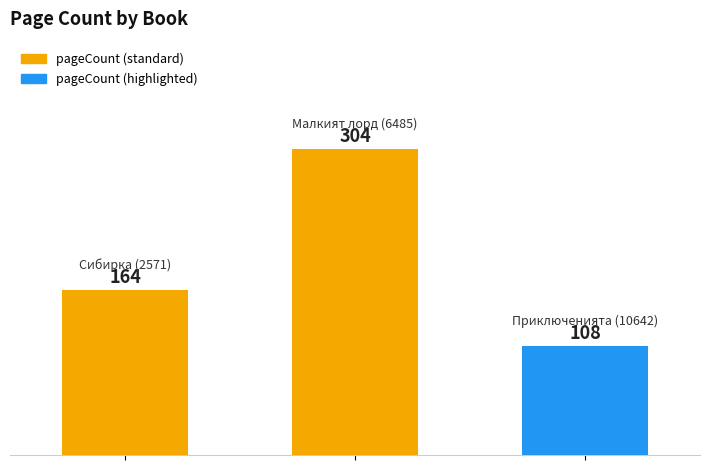

How many values are between 108 and 304?

3